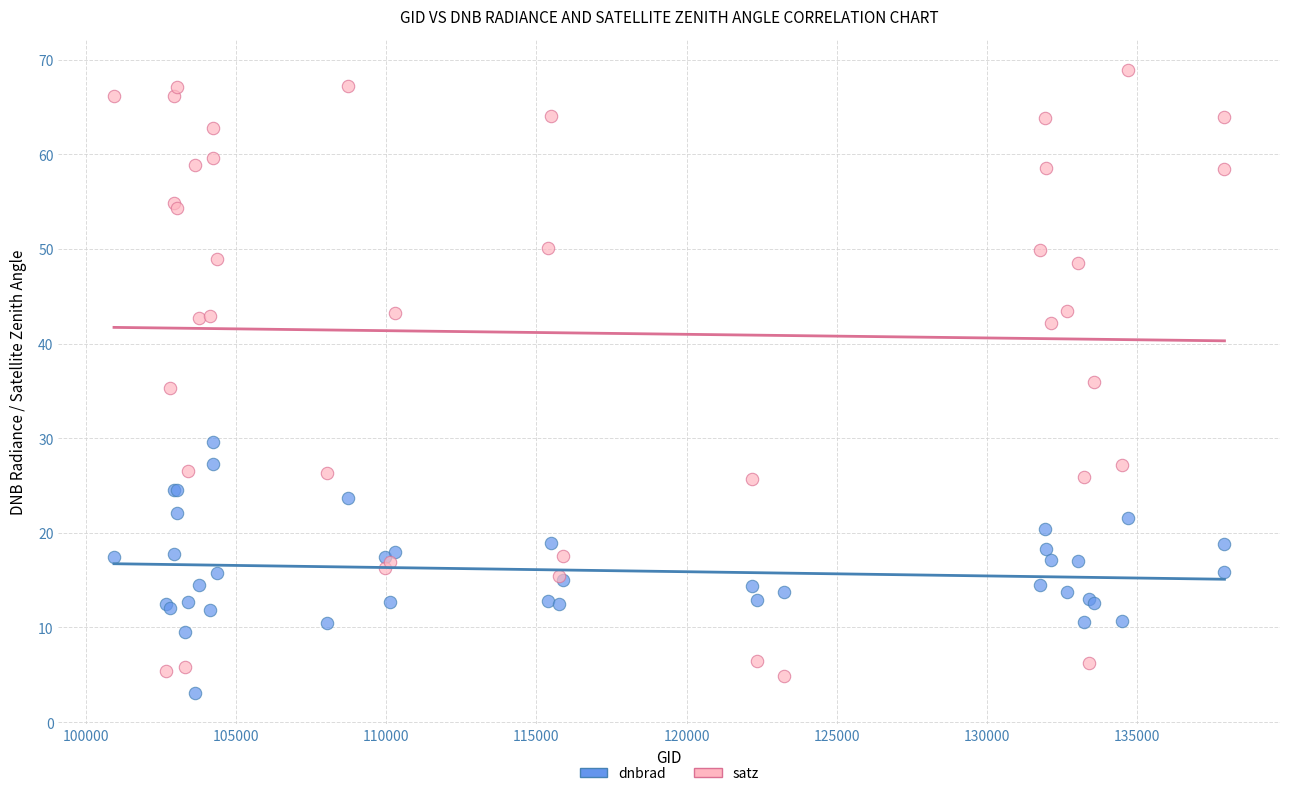

Which series reaches the maximum Y coordinate?

satz